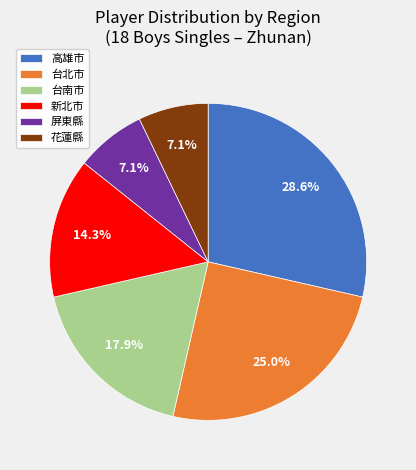

What portion of the pie excludes 高雄市?

71.4%